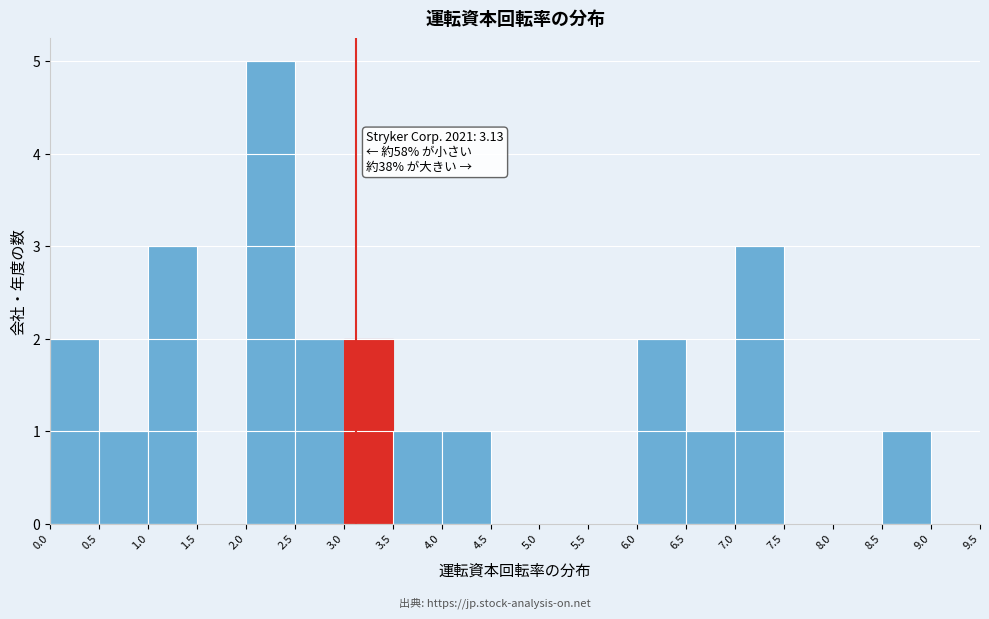

Over which range of the x-axis is the bar tallest?

2.0 to 2.5